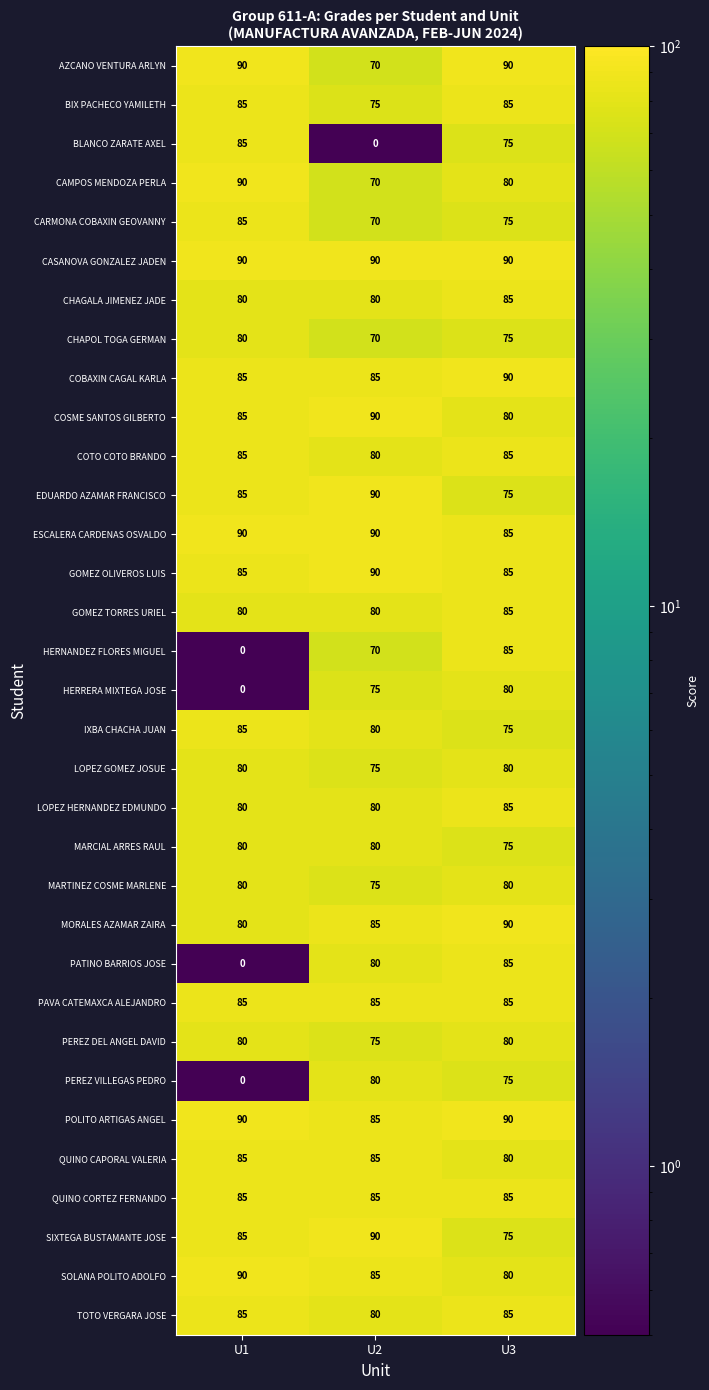

Between U2 and U3, which series saw the biggest shift?

BLANCO ZARATE AXEL